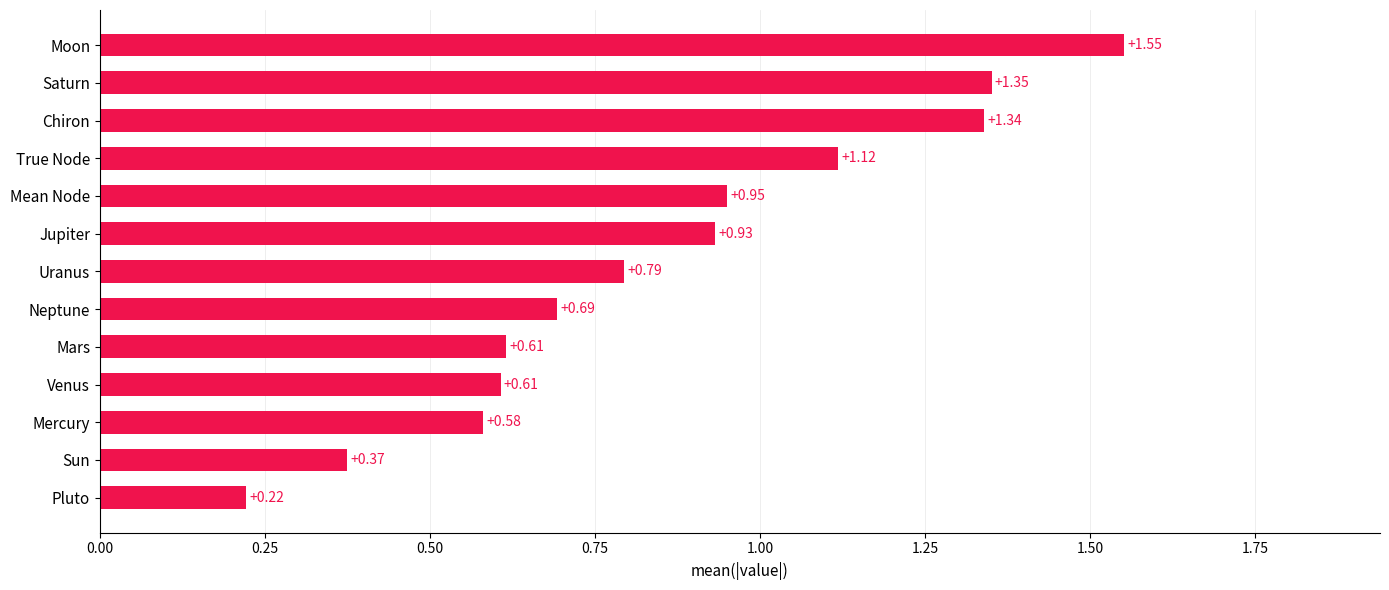

What is the sum of all values?

11.1